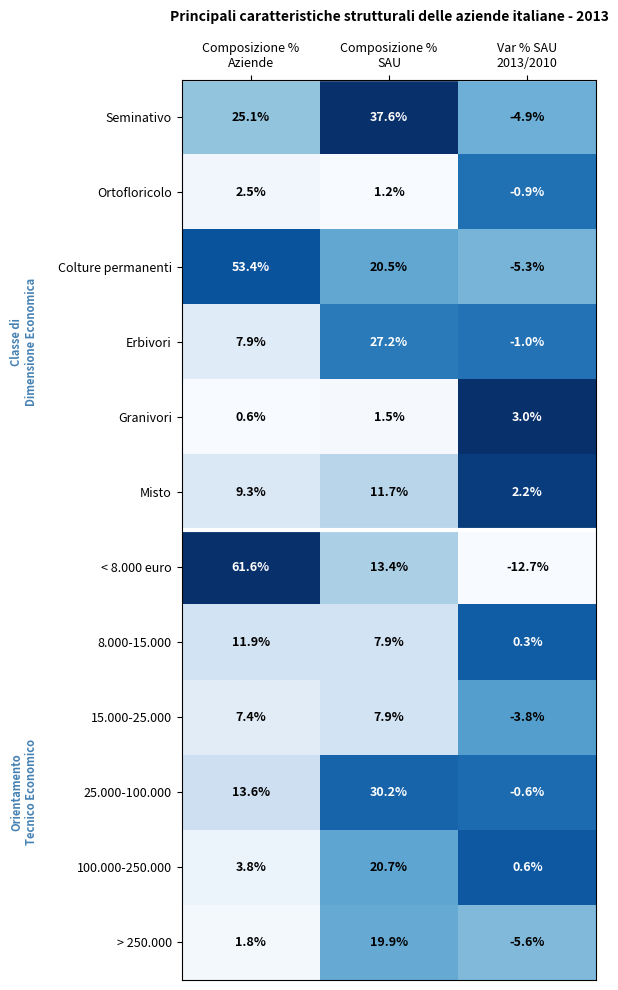

Count the Granivori values in the range 0 to 3.

3